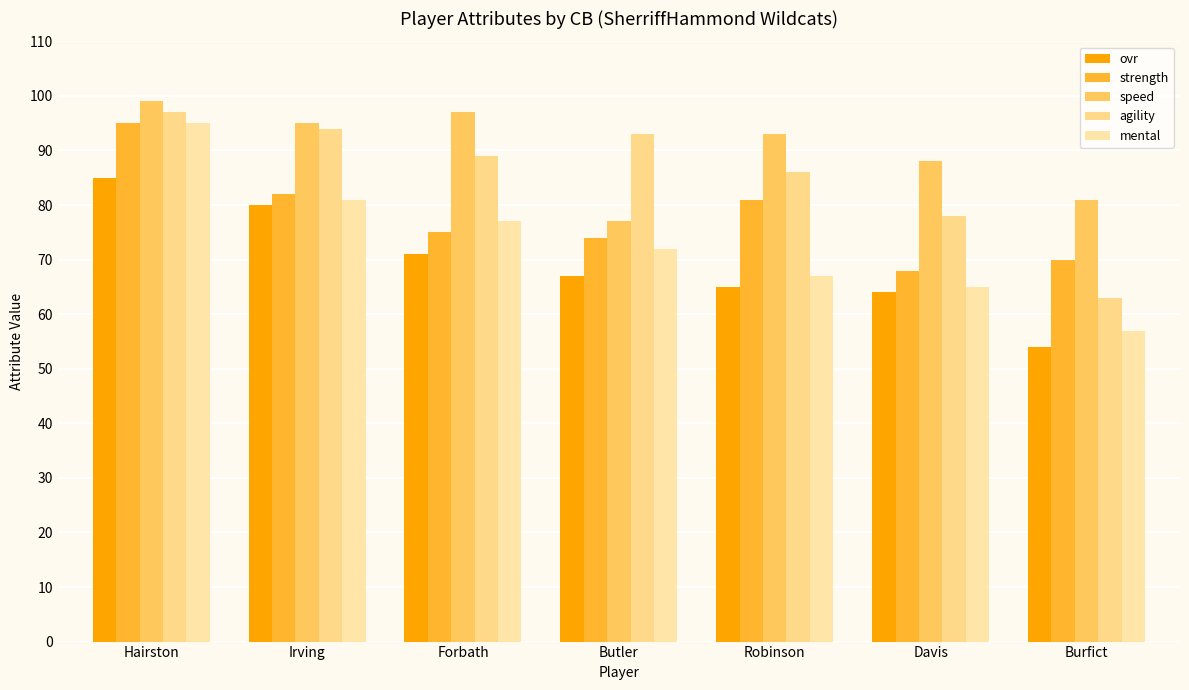

What is the spread (max minus min) of values at Forbath?

26